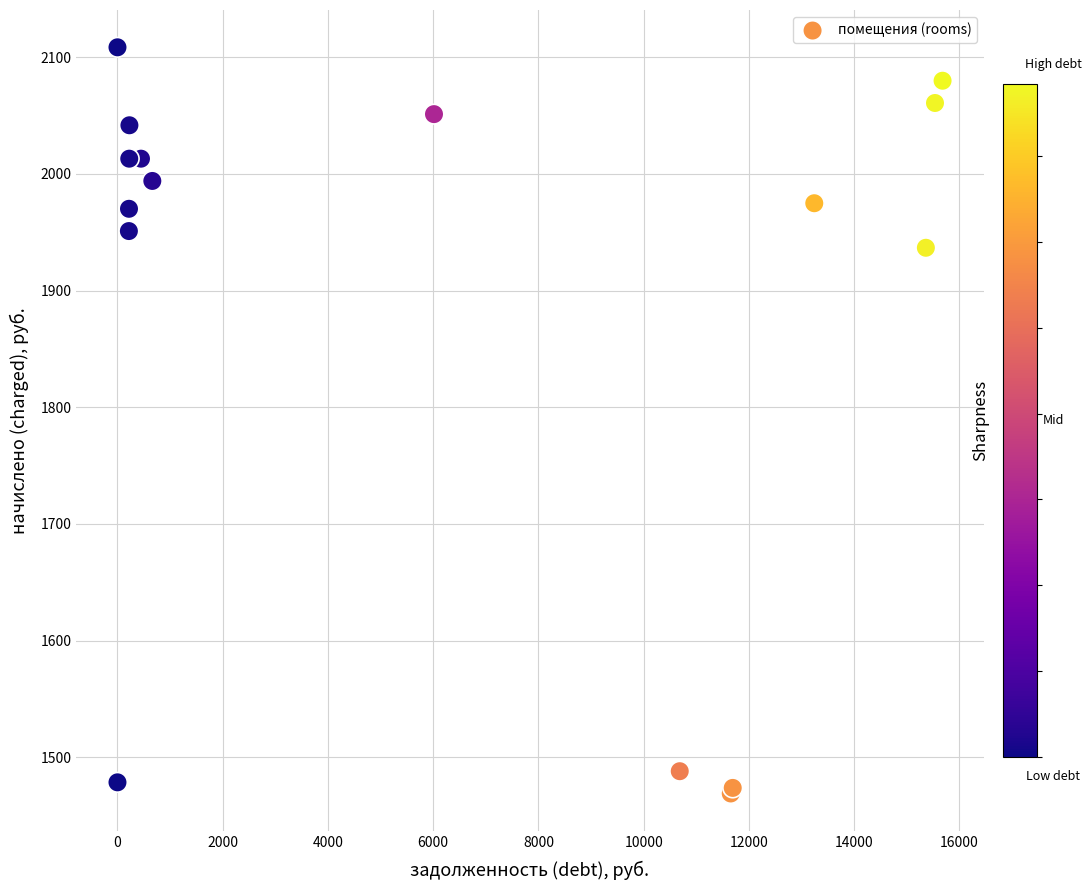

What Y value in the scatter plot is closest to 1788?

1936.6